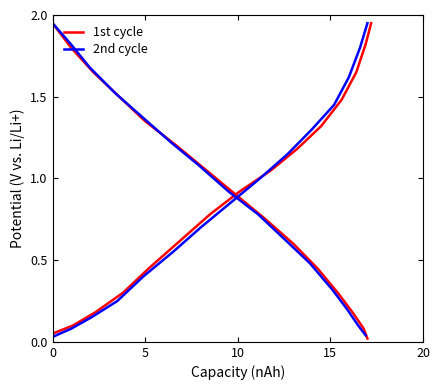

True or false: 2nd cycle and 1st cycle cross at least once.

False